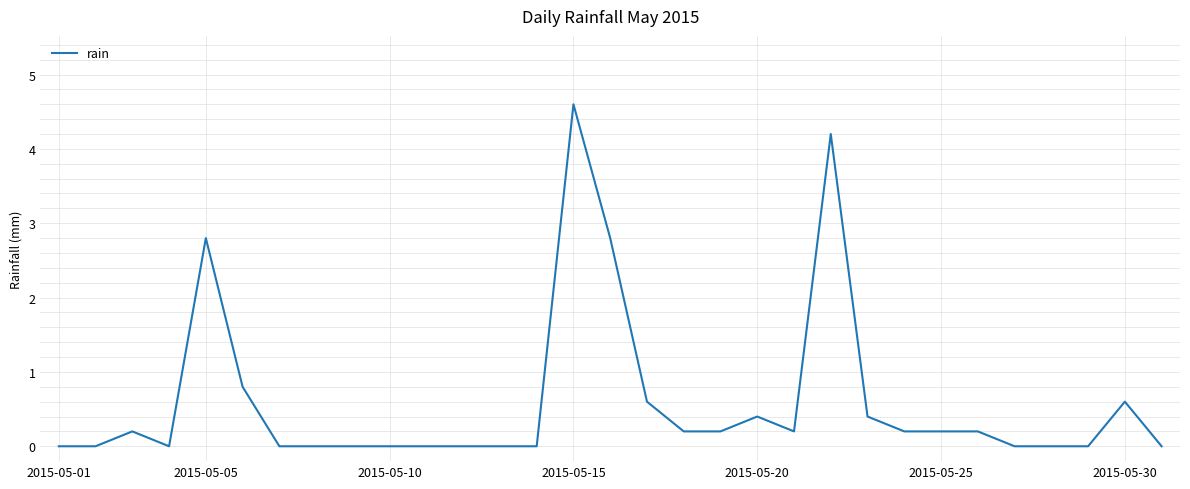

What is the difference between the maximum and minimum values?

4.6